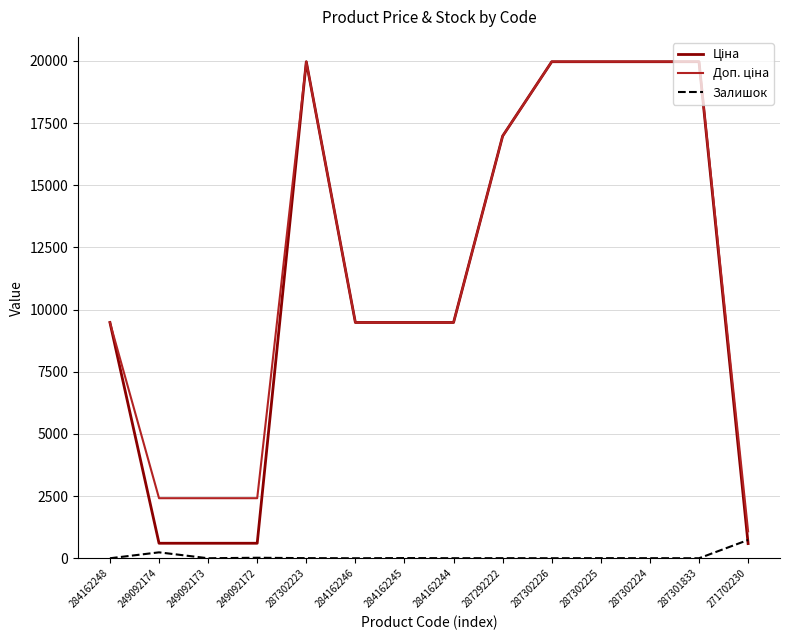

The value of Залишок at 287301833 is 0.0. True or false?

True